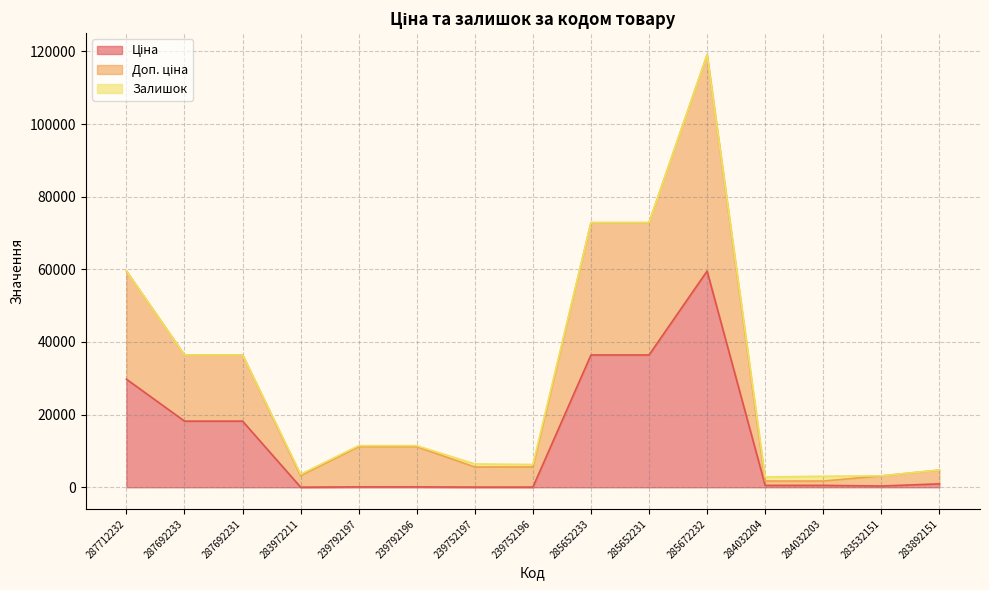

What is the highest value of the Доп. ціна series?

119045.9